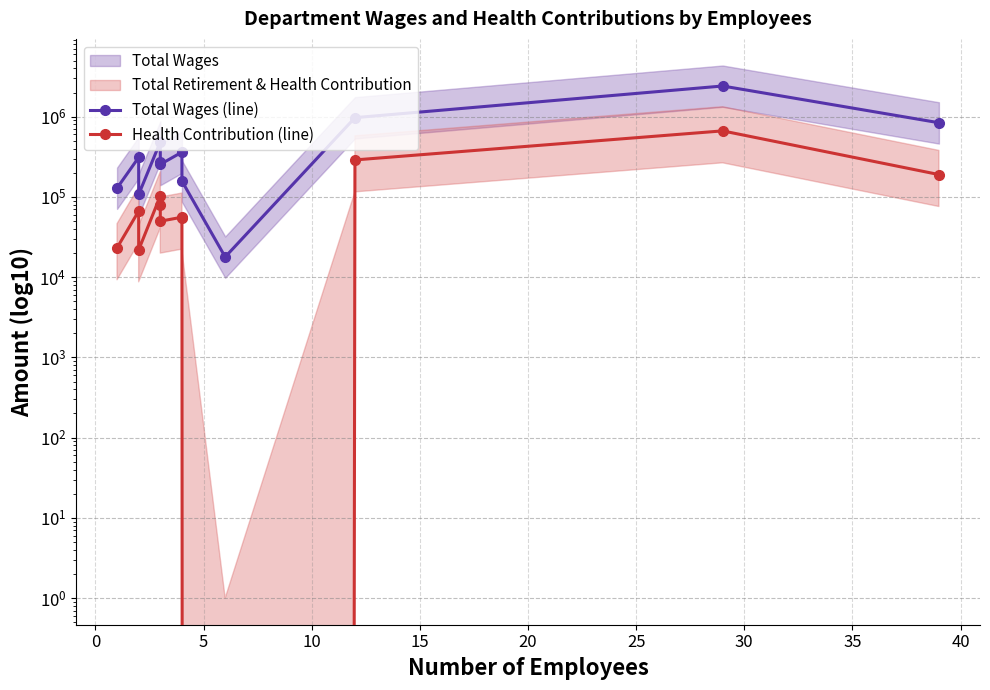

The value of Total Wages (line) at 15 is 110602. True or false?

False